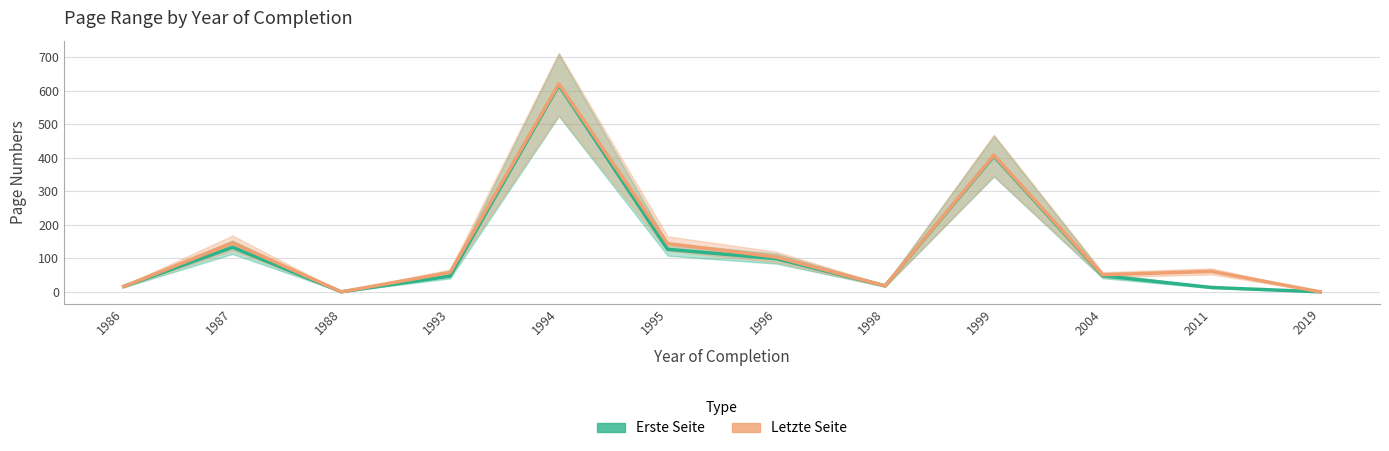

True or false: Erste Seite has a value of 99.0 at 1996.

True